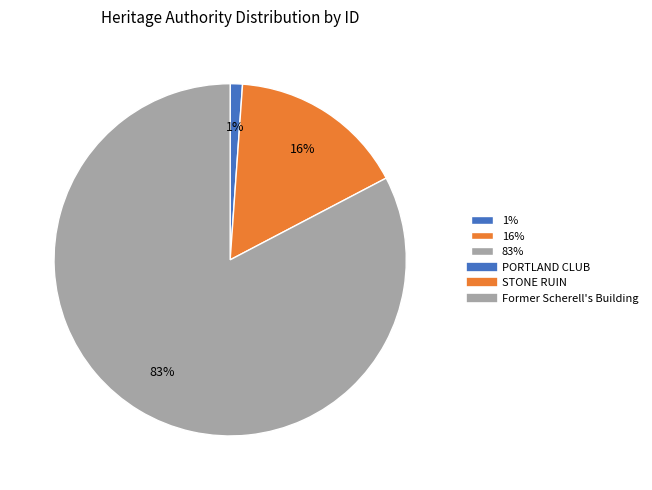

Rank the categories by value from highest to lowest.

83%, 16%, 1%